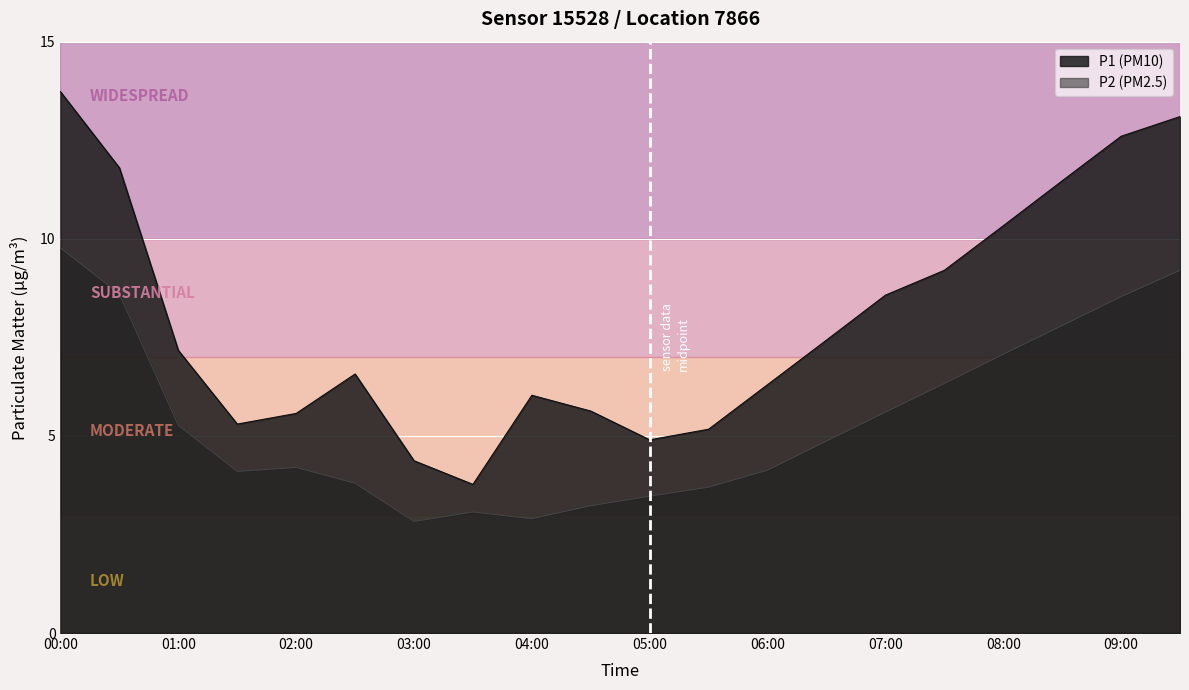

True or false: P2 and P1 intersect in this chart.

False